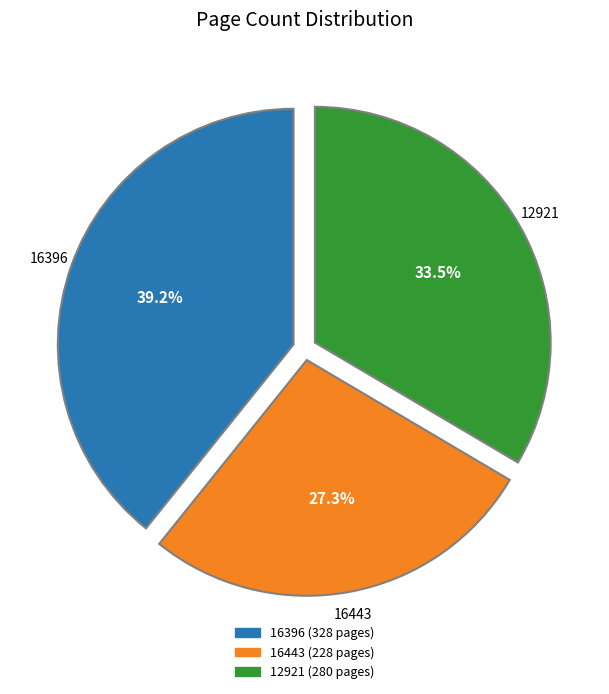

How many segments does this pie chart have?

3